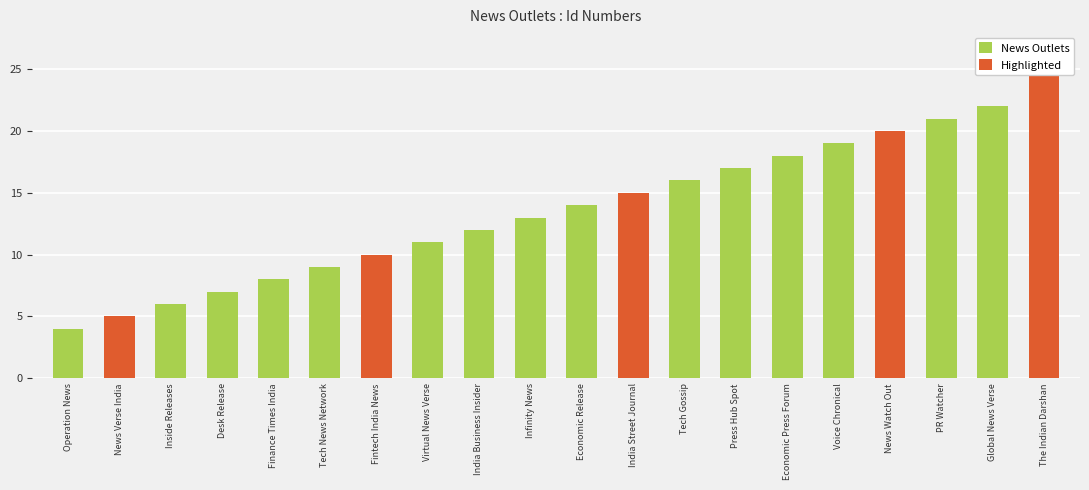

What are all the series names shown in the legend?

News Outlets, Highlighted